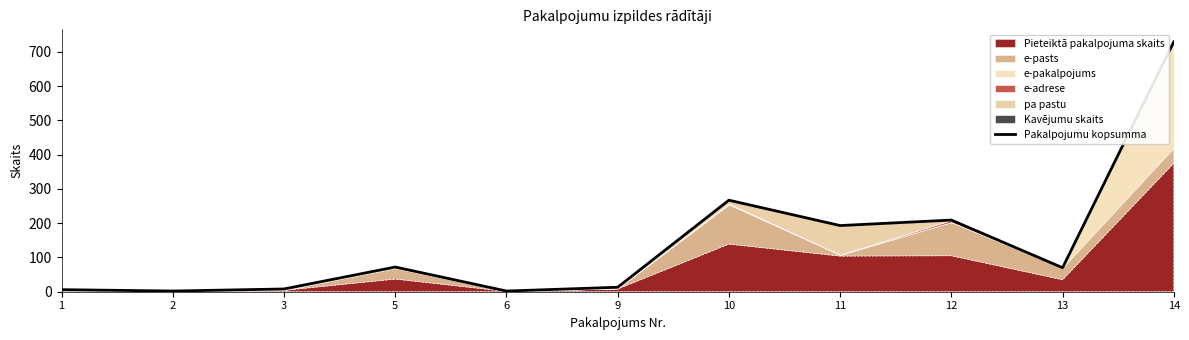

How many lines are shown in the chart?

1